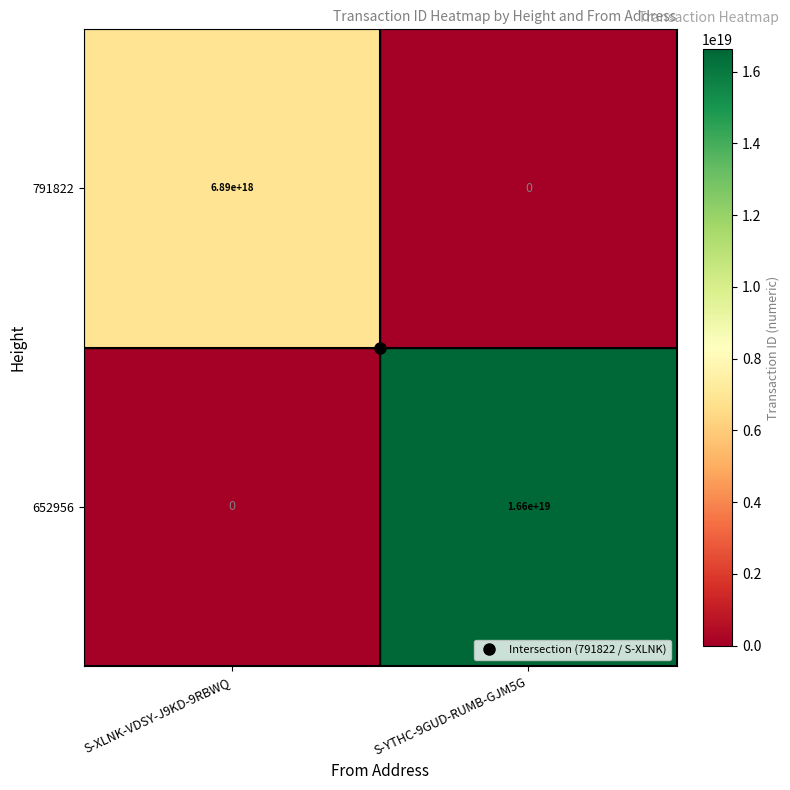

The value of 652956 at S-YTHC-9GUD-RUMB-GJM5G is 16600000000000000000. True or false?

True